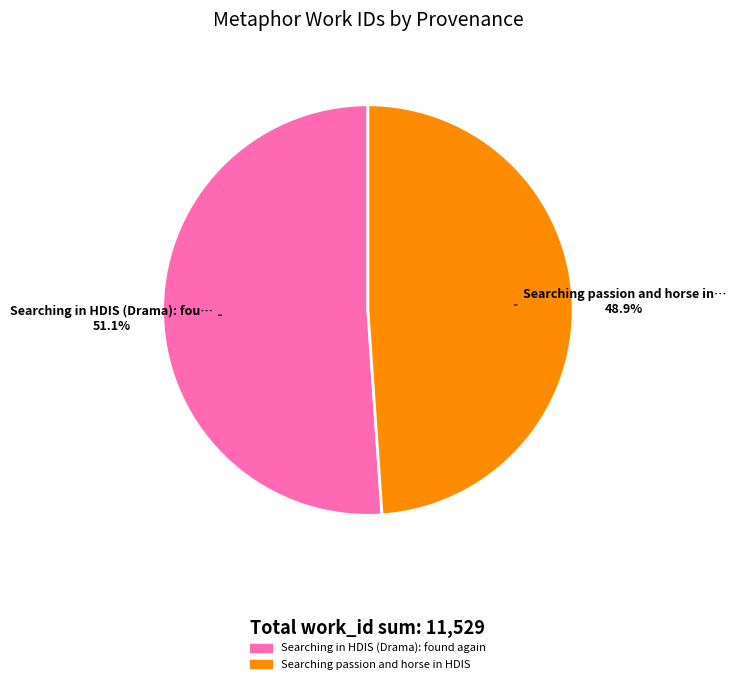

Which has a higher value, Searching passion and horse in… or Searching in HDIS (Drama): fou…?

Searching in HDIS (Drama): fou…